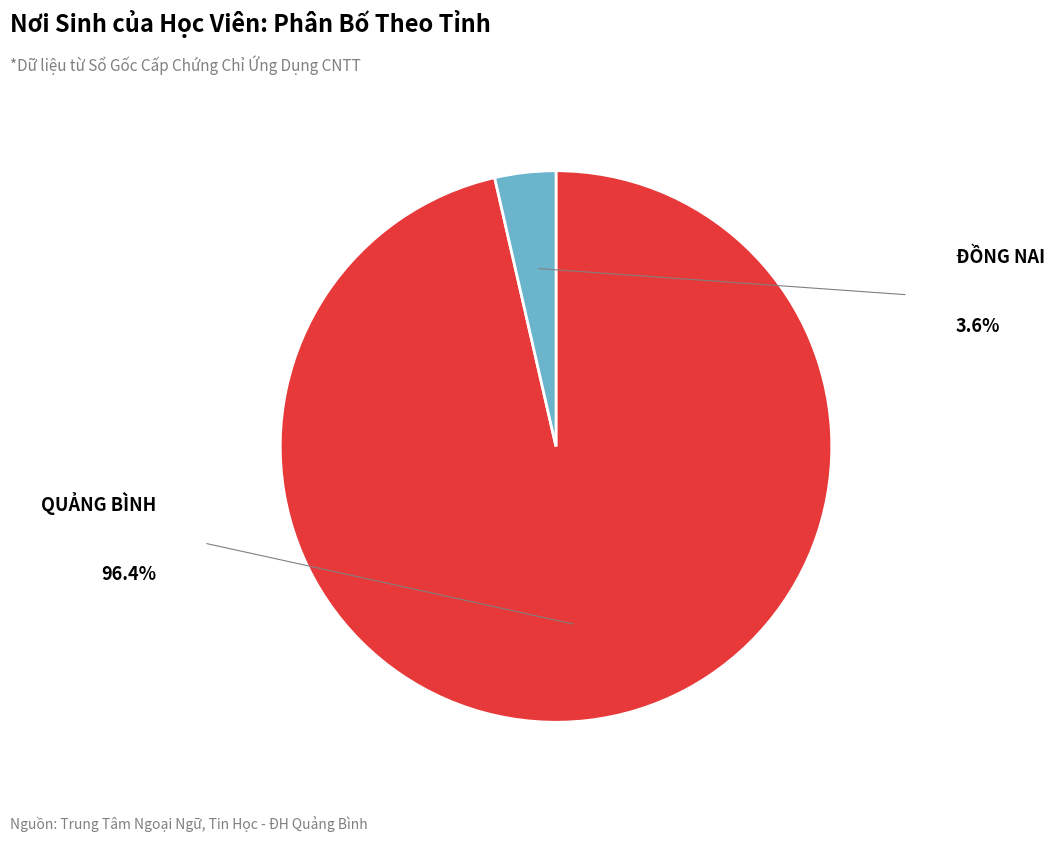

Is there a majority slice in this chart?

Yes